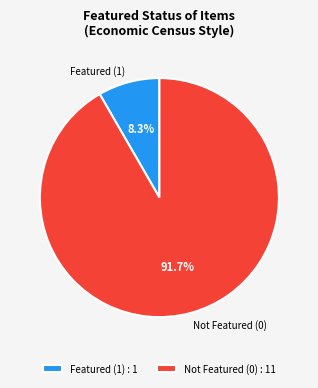

Does any single category account for the majority?

Yes